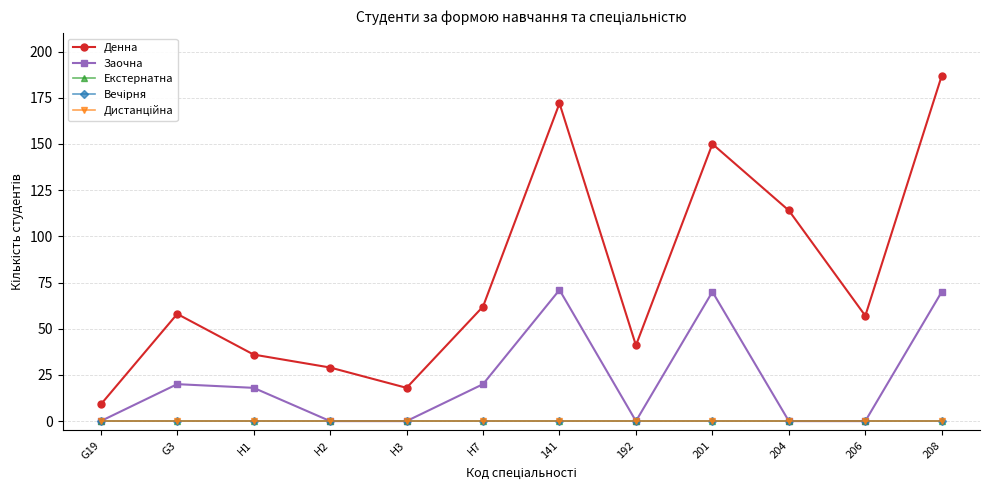

What is the maximum value shown in the chart?

187